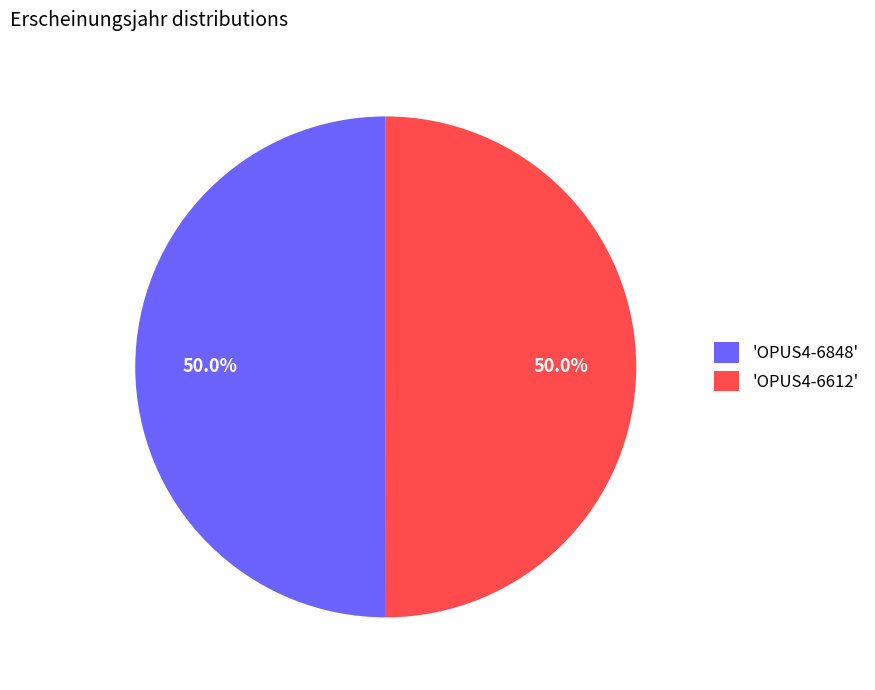

What percentage do 'OPUS4-6848' and 'OPUS4-6612' together represent?

100.0%